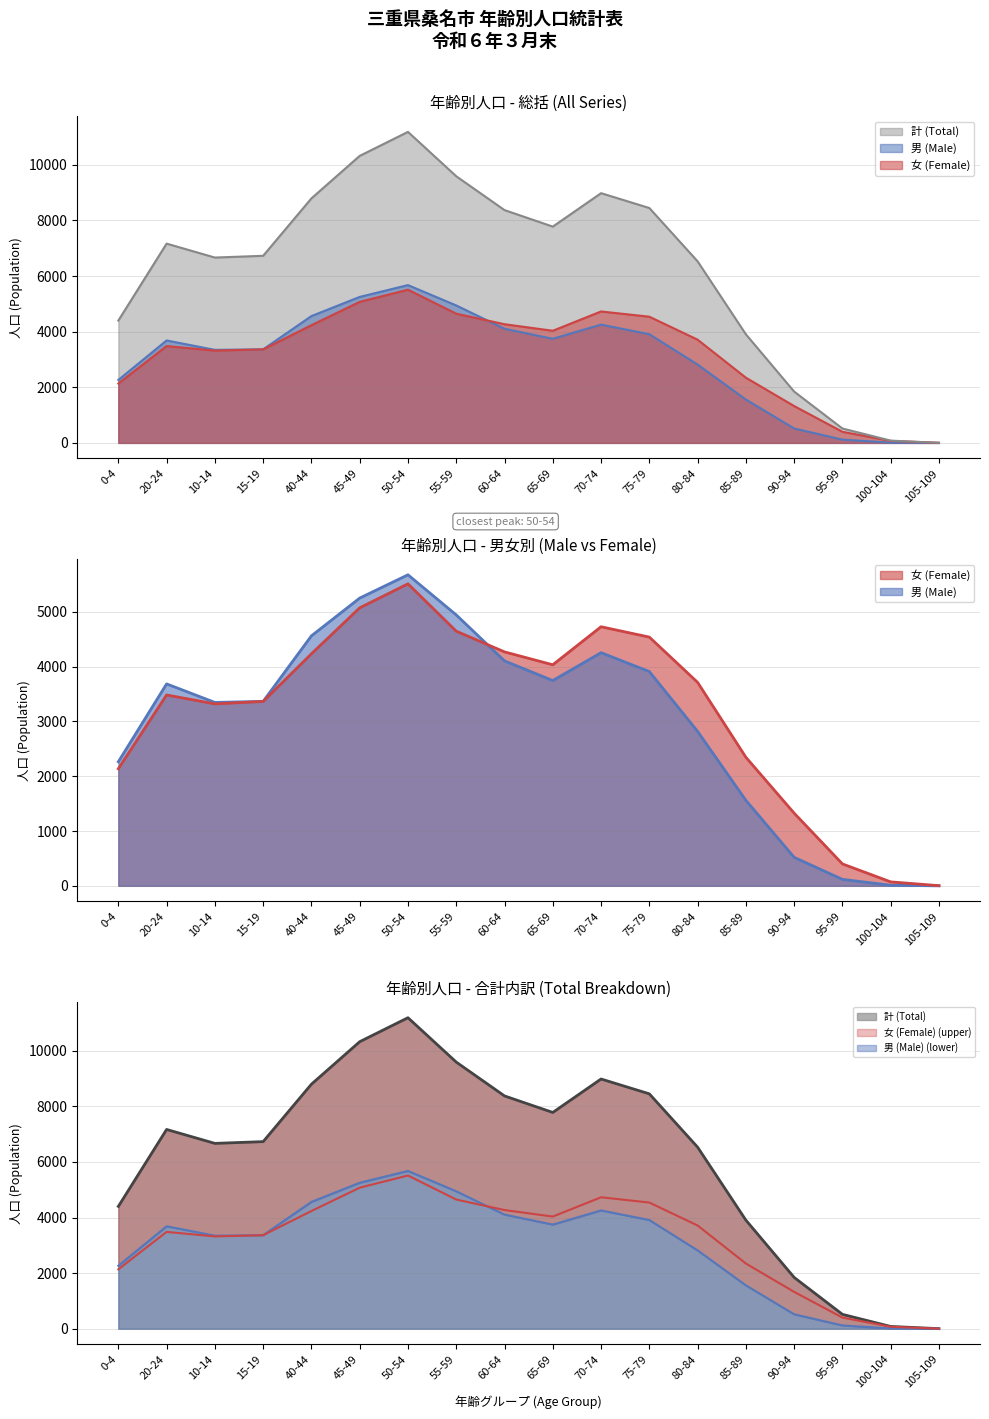

Which series has the largest total across all categories?

計 (Total)